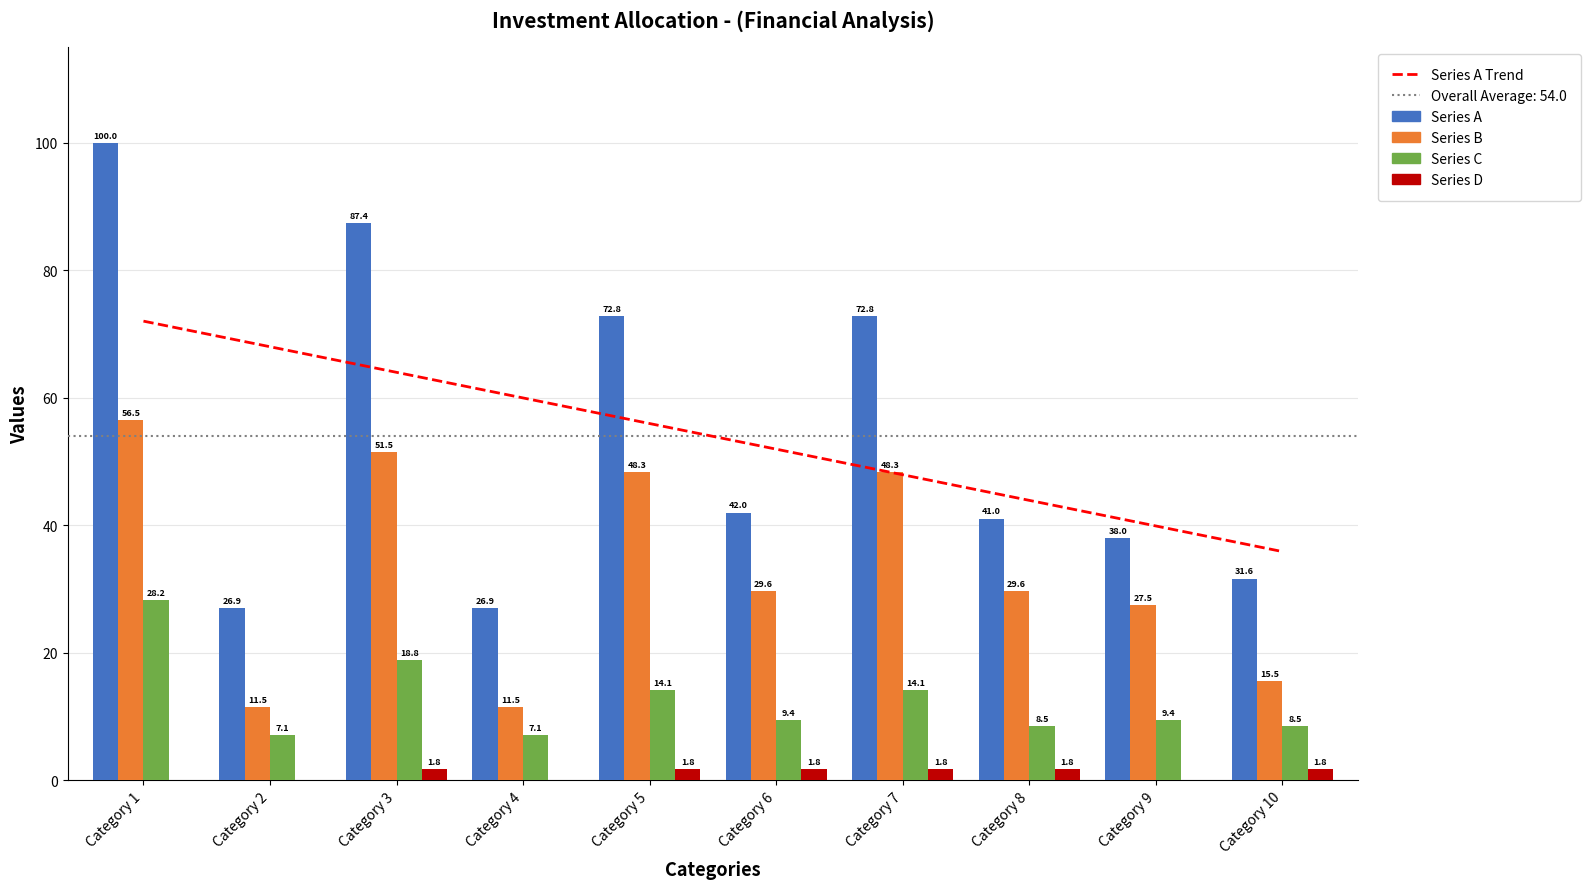

Rank the series by their maximum value, from highest to lowest.

Series A, Series A Trend, Series B, Series C, Series D